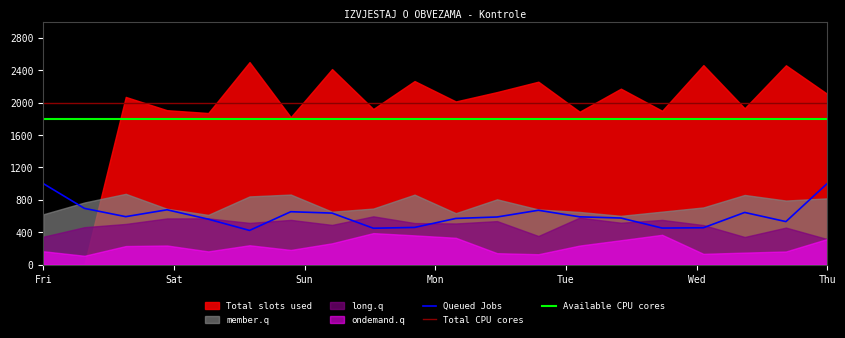

Which series has the largest total across all categories?

Total CPU cores